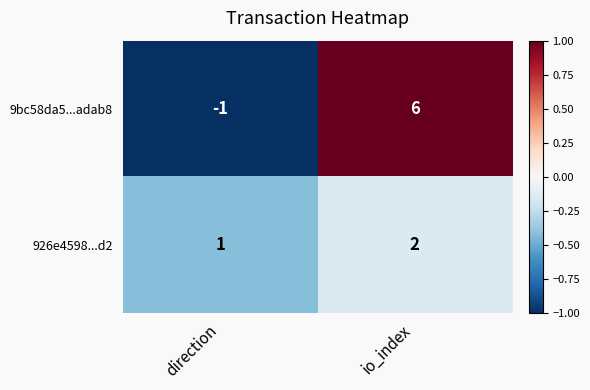

List the series in order of their overall mean, lowest first.

926e4598...d2, 9bc58da5...adab8